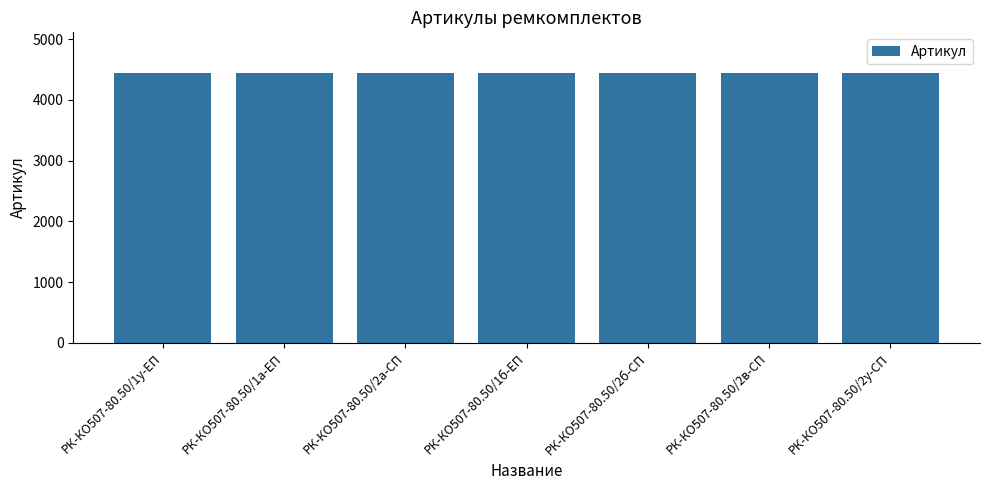

True or false: the data shows 6319 at РК-КО507-80.50/2в-СП.

False